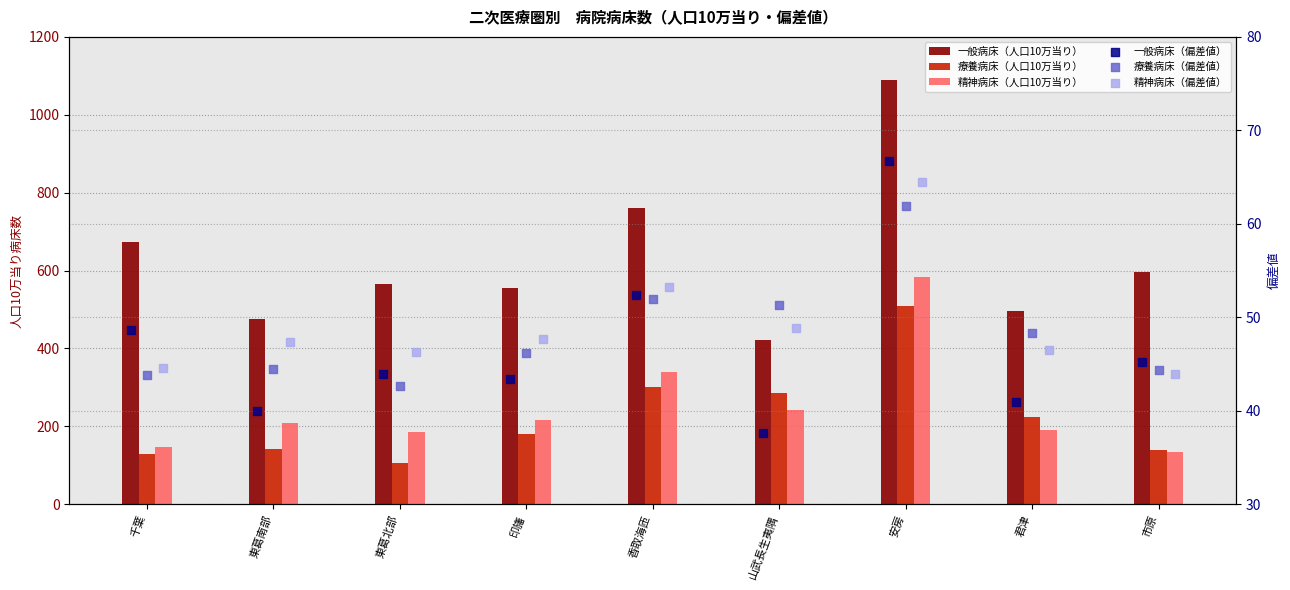

Which series has the largest total across all categories?

一般病床（人口10万当り）